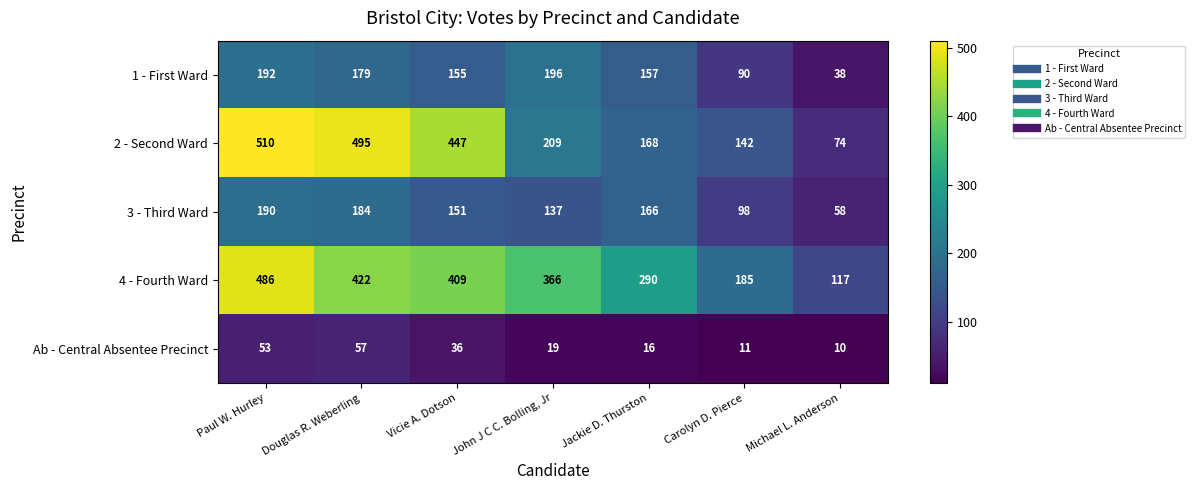

The value of 2 - Second Ward at Douglas R. Weberling is 495. True or false?

True